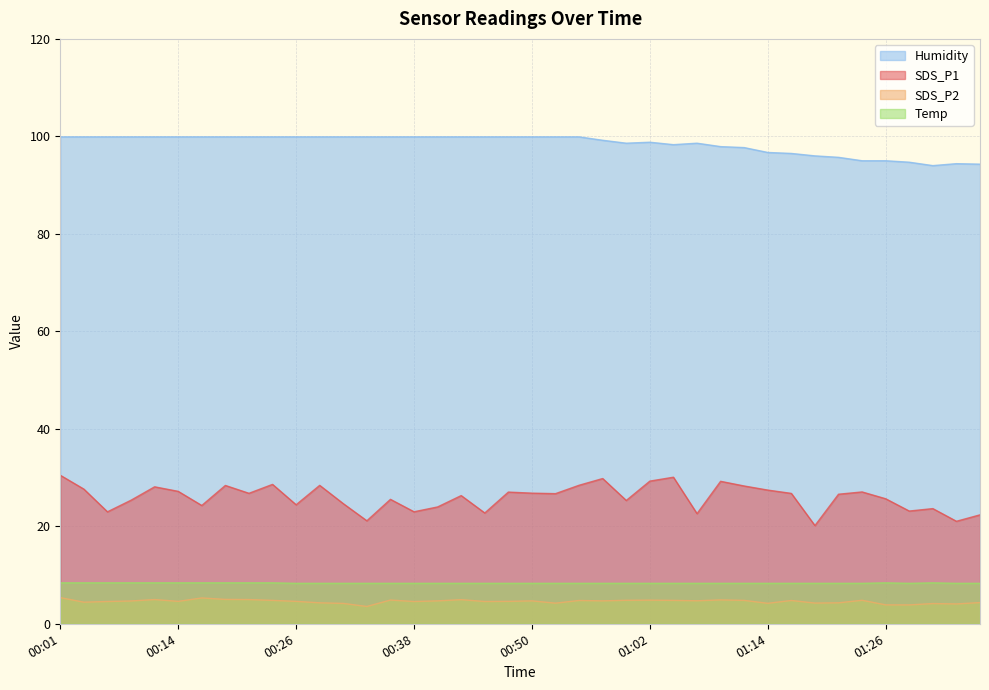

What are all the series names shown in the legend?

Humidity, SDS_P1, SDS_P2, Temp